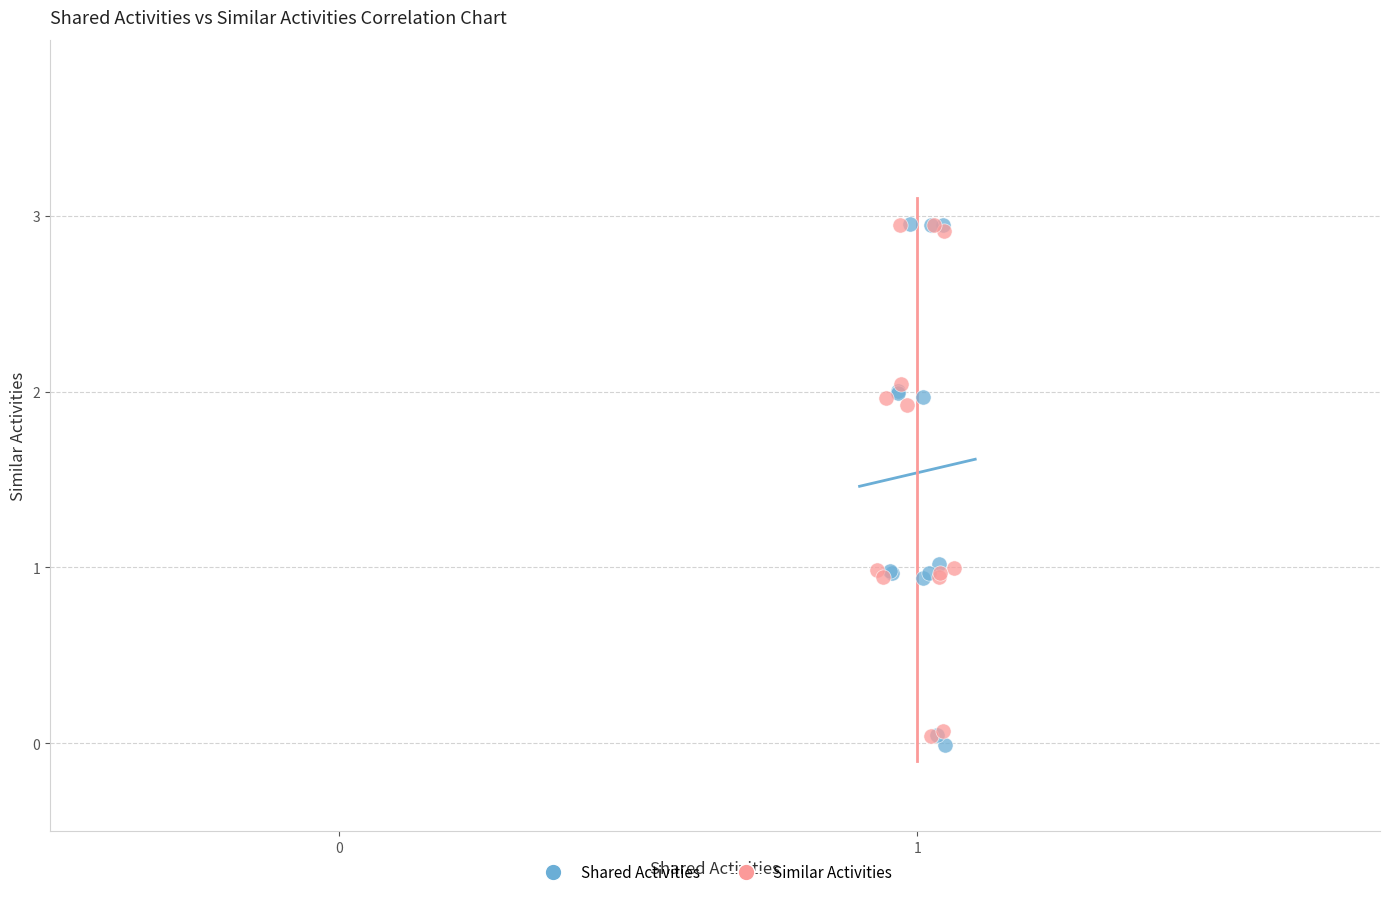

Which series has the widest spread of Y values?

Shared Activities